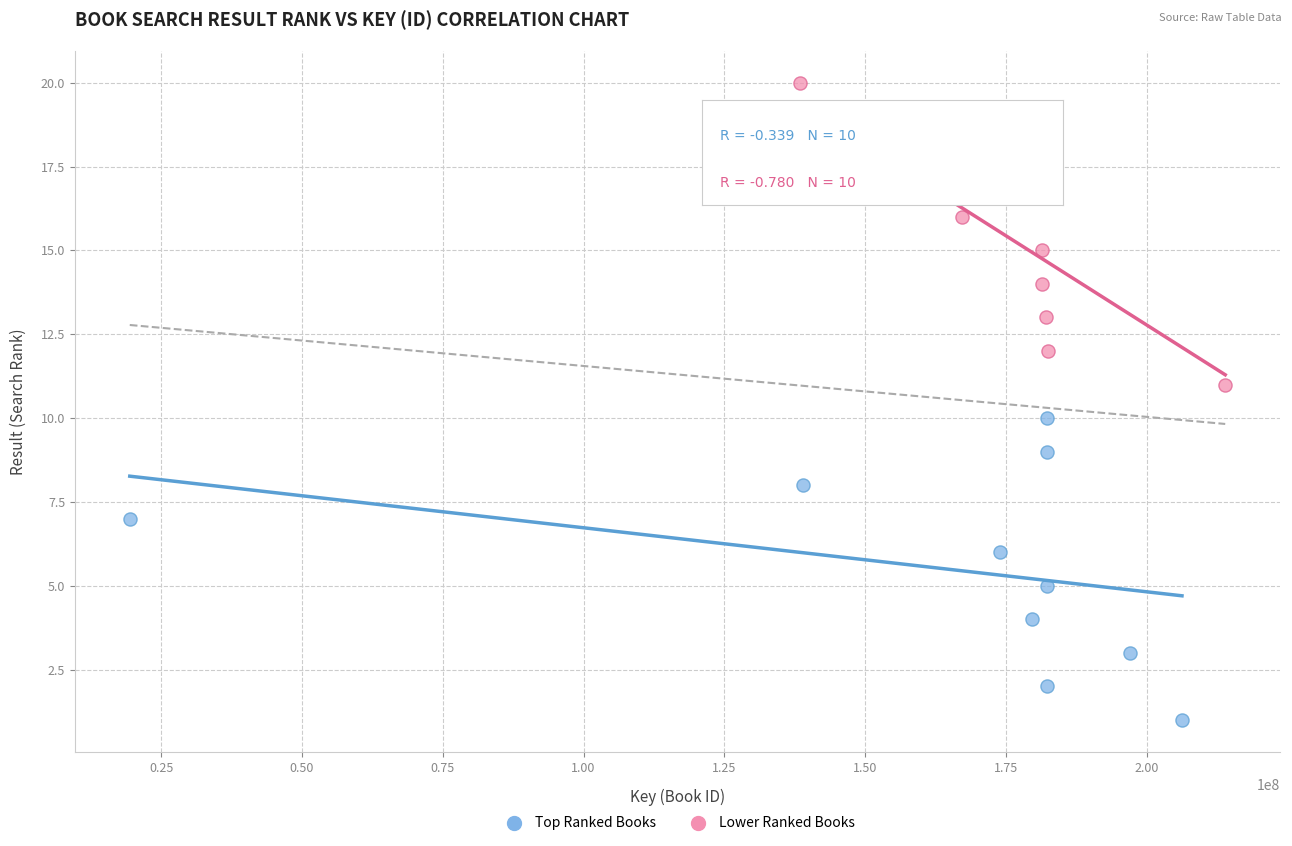

Which series contains the lowest Y value?

Top Ranked Books